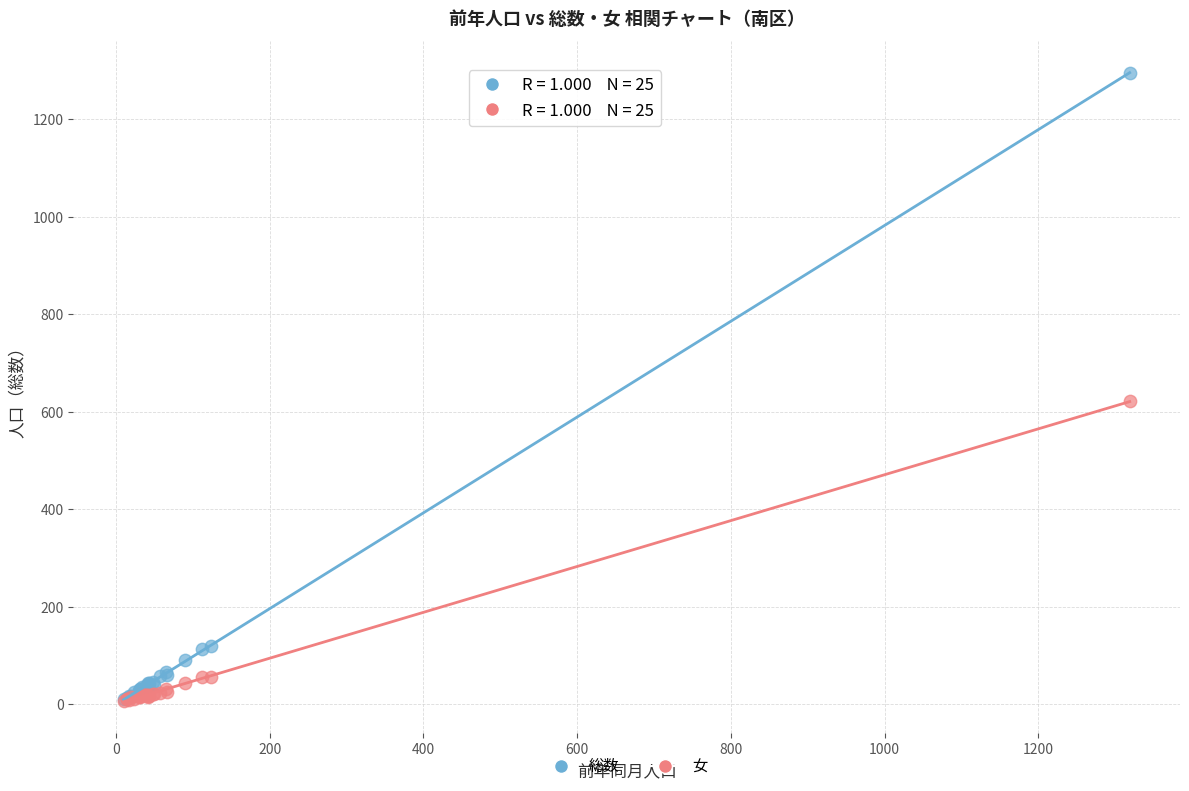

Which series has the largest Y range (max minus min)?

総数